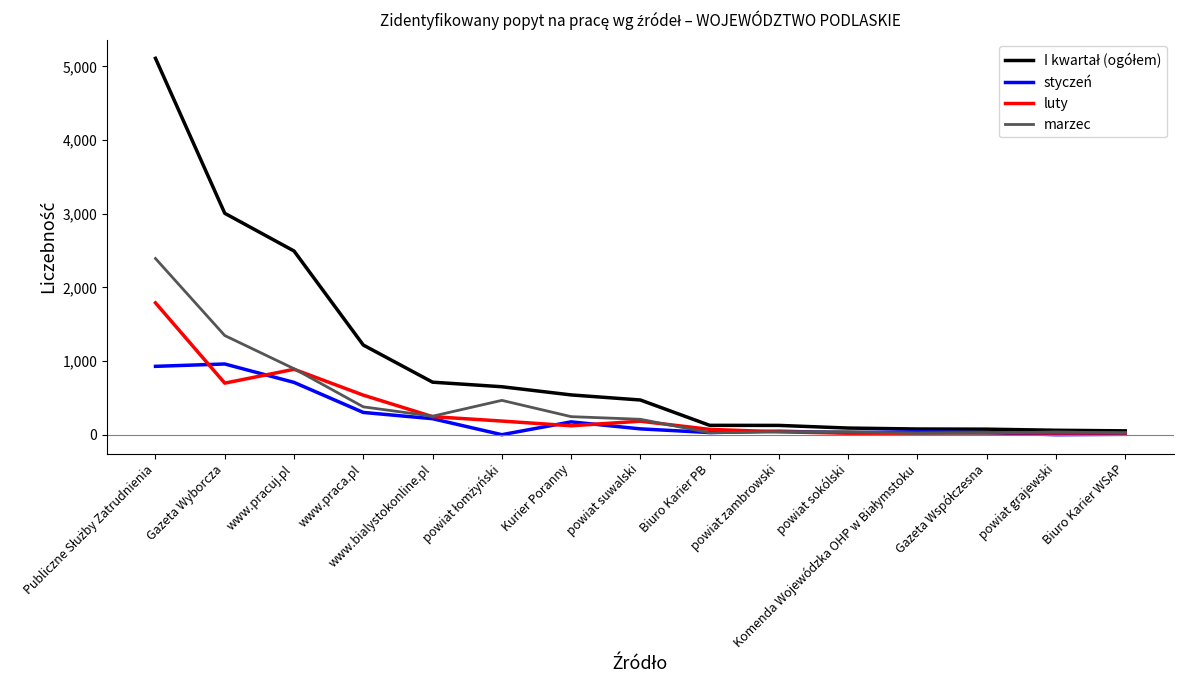

What is the maximum value shown in the chart?

5110